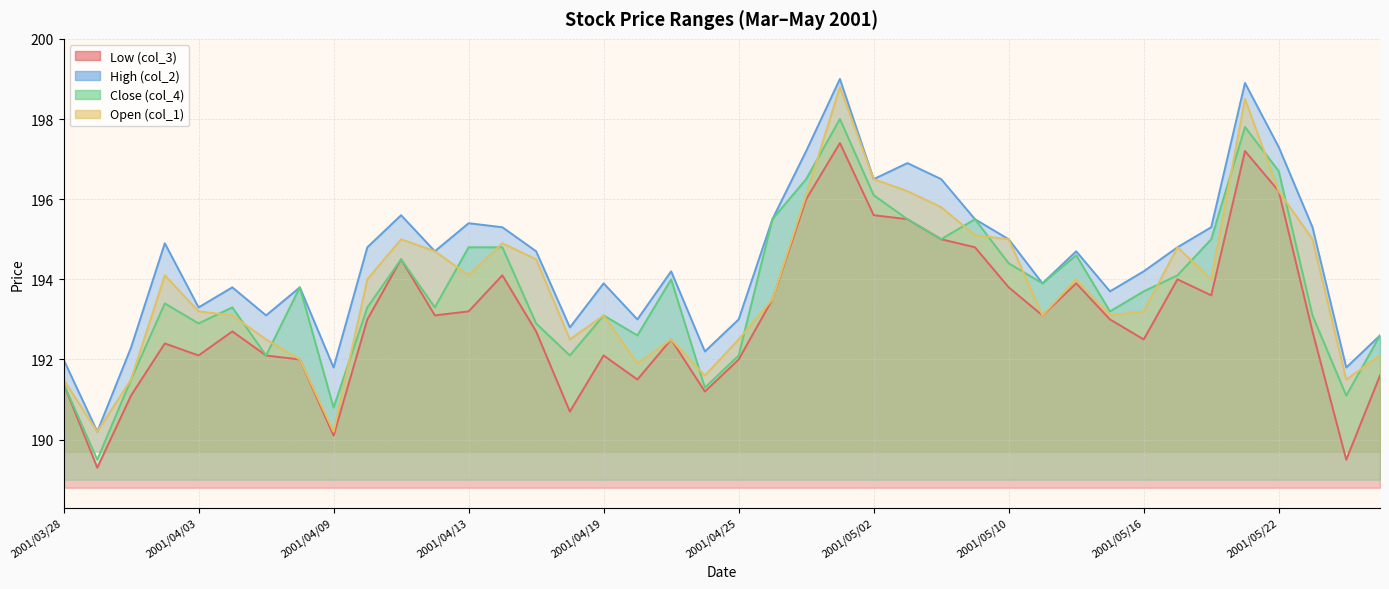

What is the average value of the Open (col_1) series?

193.8